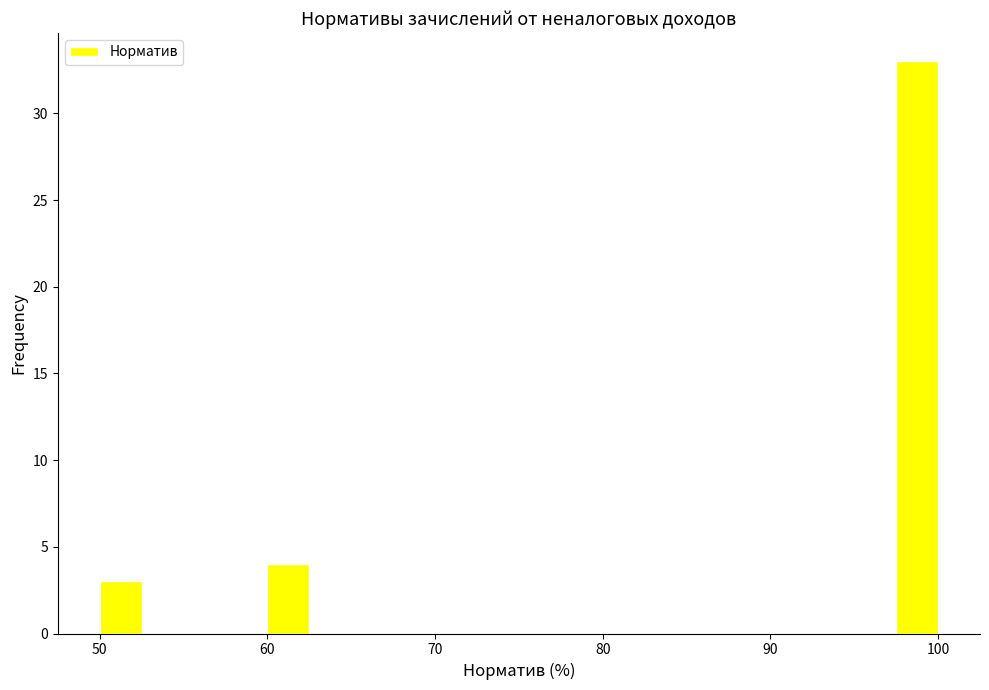

Around what value on the x-axis is the tallest bar? Give the approximate position of its centre, as read against the axis.

99